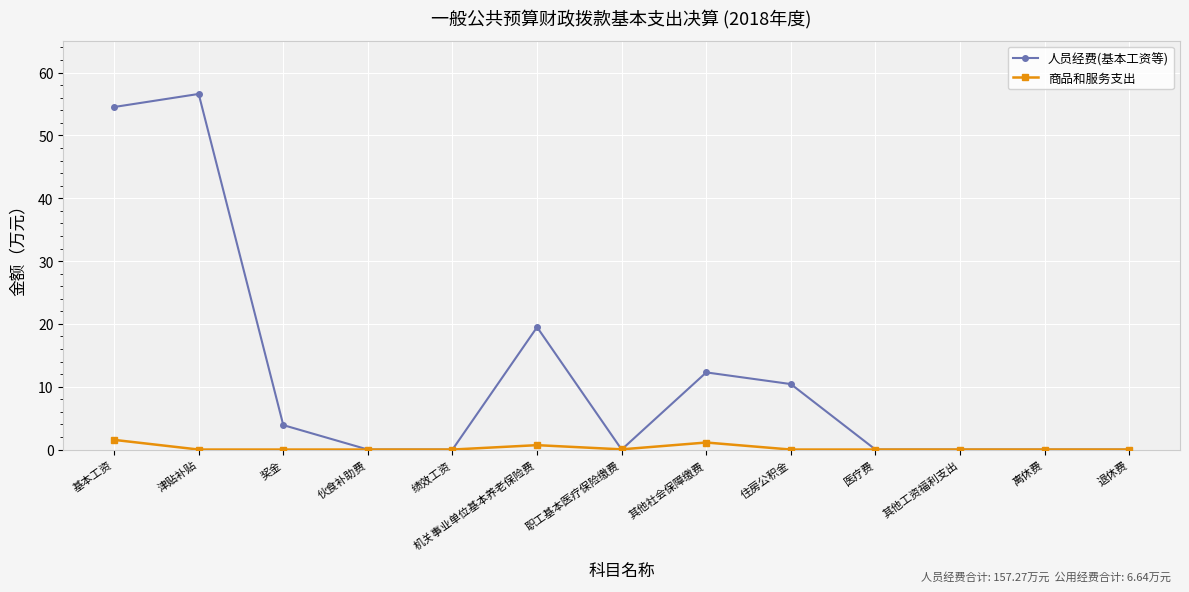

What is the label of the 11th point from the right?

奖金